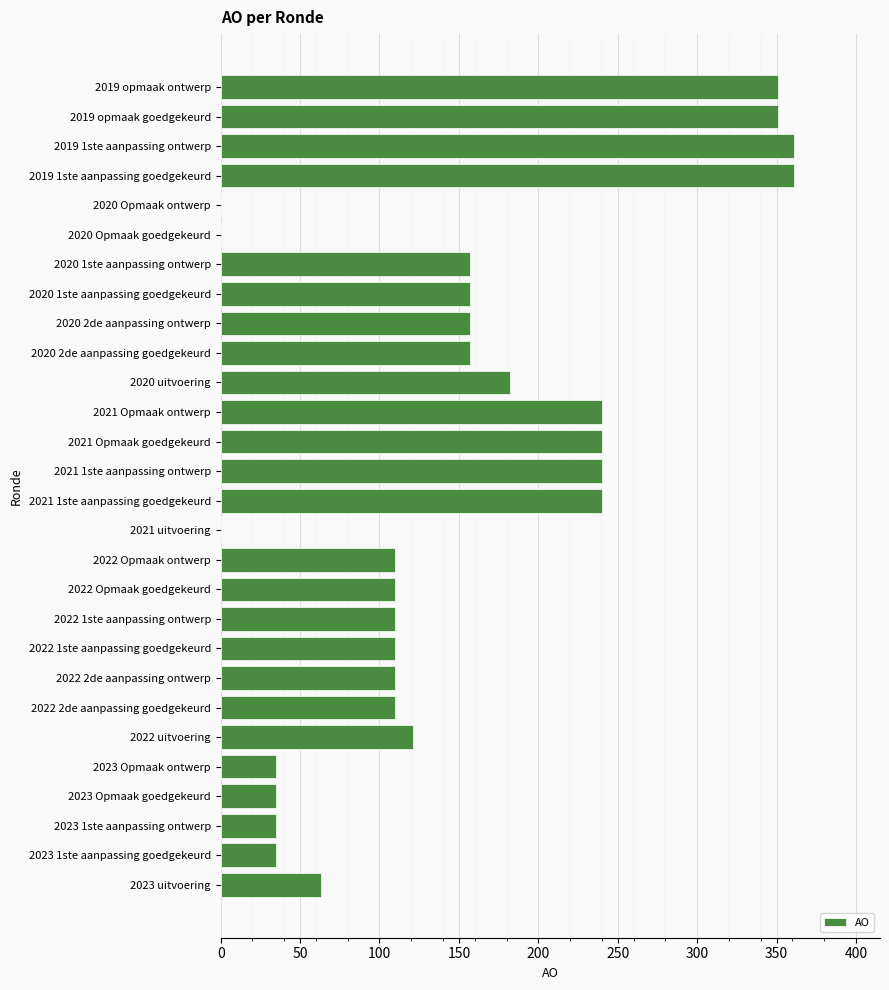

Are the bars horizontal?

Yes